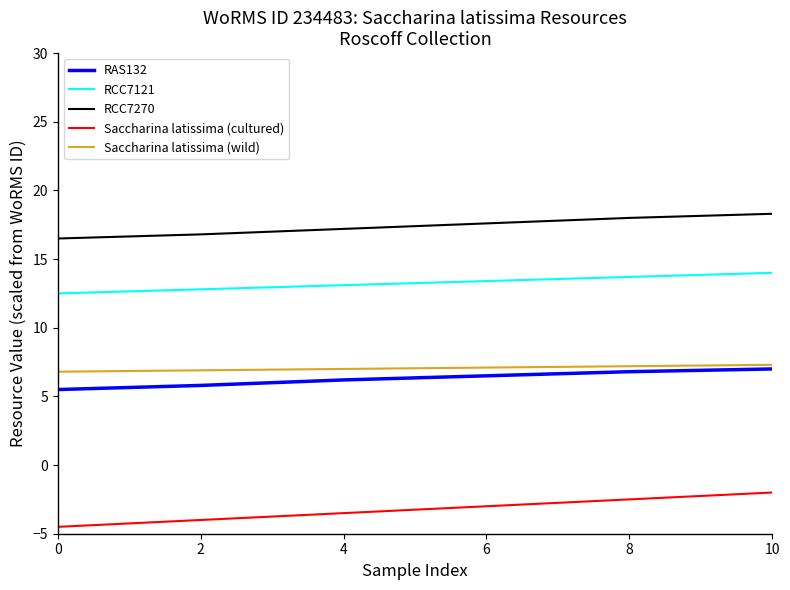

What is the total value across all series at 4?

40.0